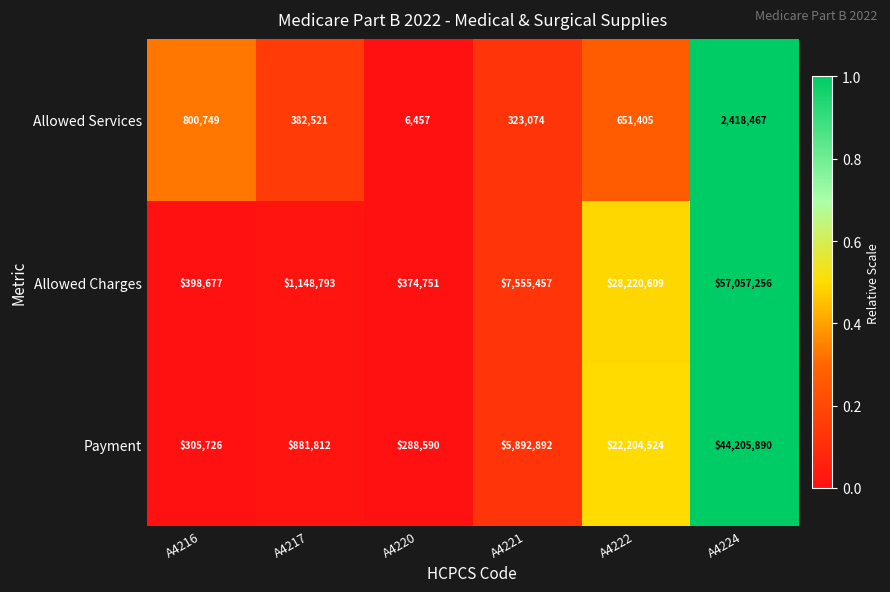

What is the difference between the maximum and minimum values in the Allowed Charges series?

56682505